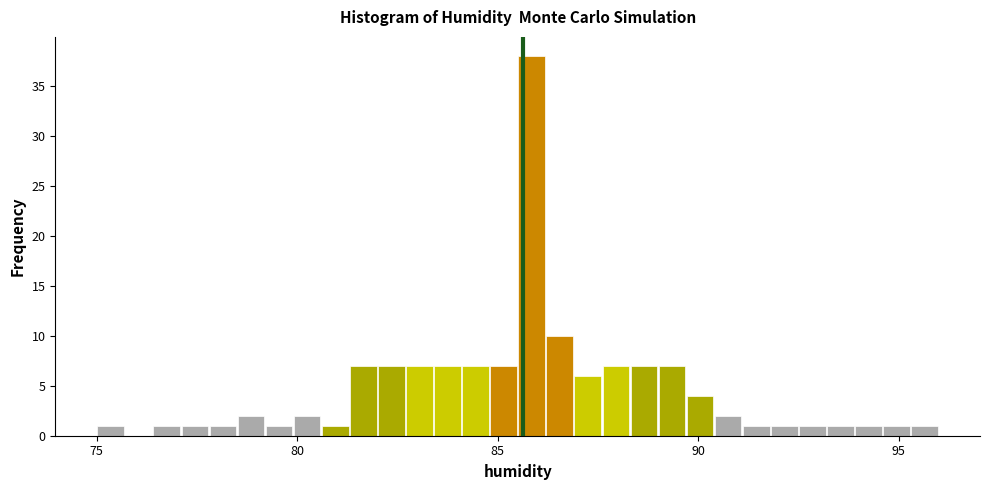

Read against the x-axis, roughly where is the centre of the tallest bar?

86.0